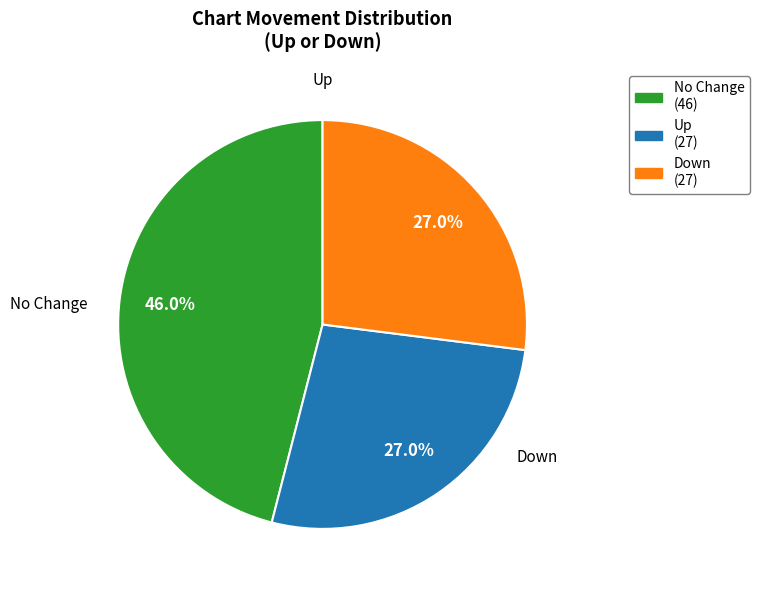

Is there a majority slice in this chart?

No